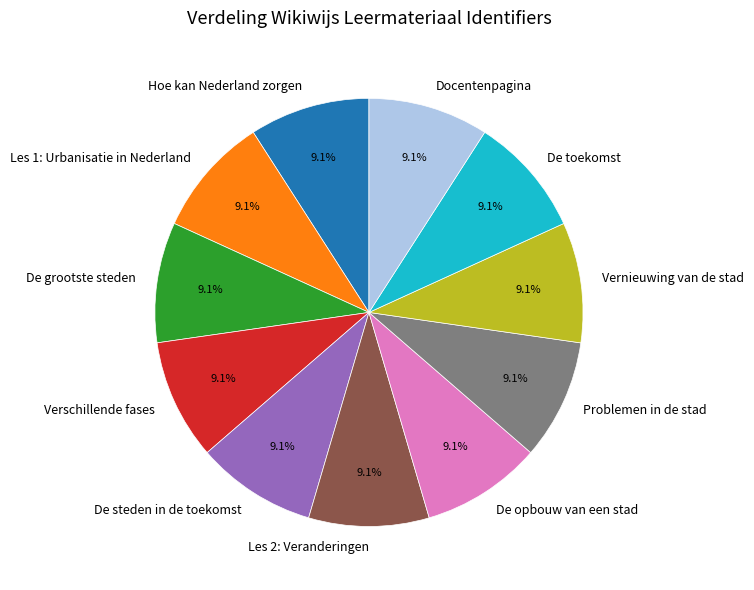

What is the ratio of the value at De toekomst to the value at De steden in de toekomst?

1.0